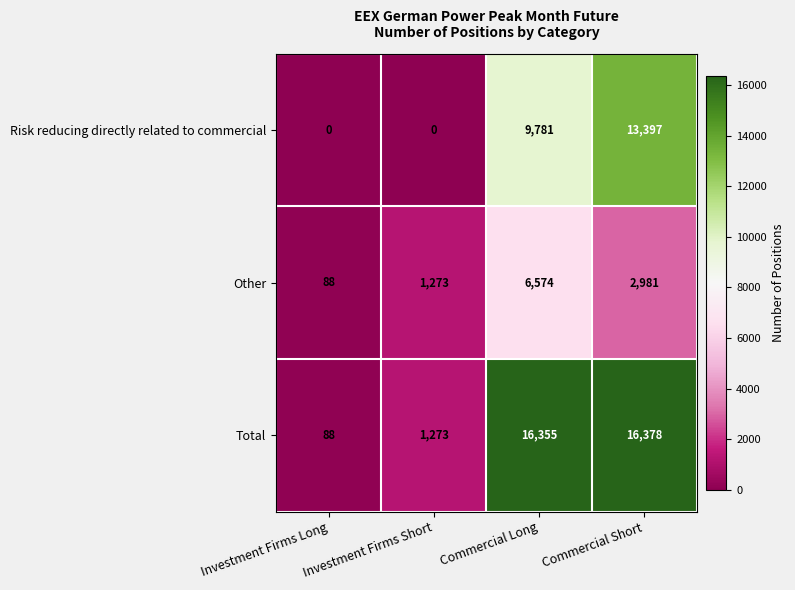

Is it true that Total equals 28145 at Commercial Short?

False